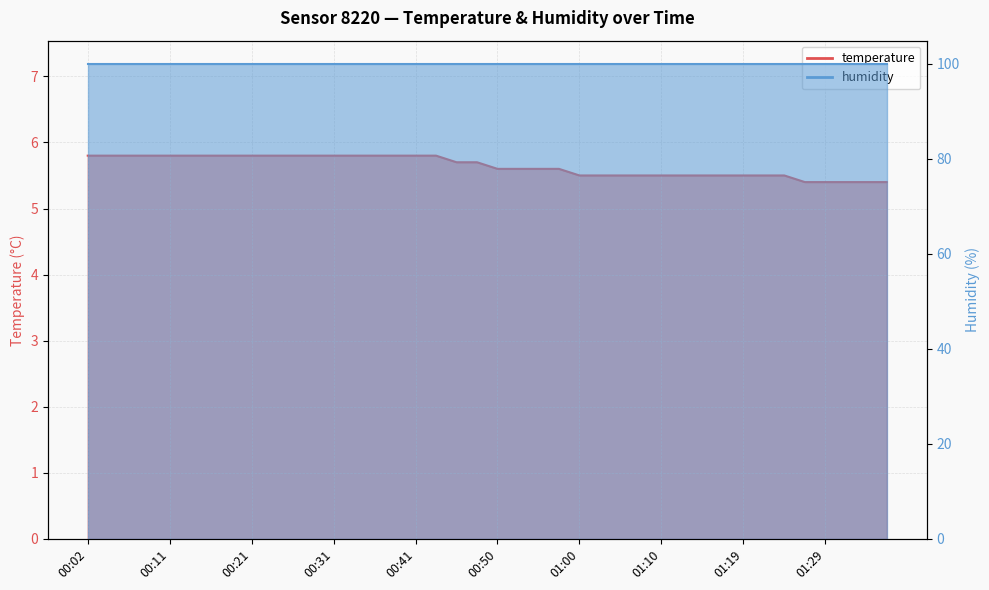

What is the ratio of the value at 00:48 to the value at 00:16?

1.0